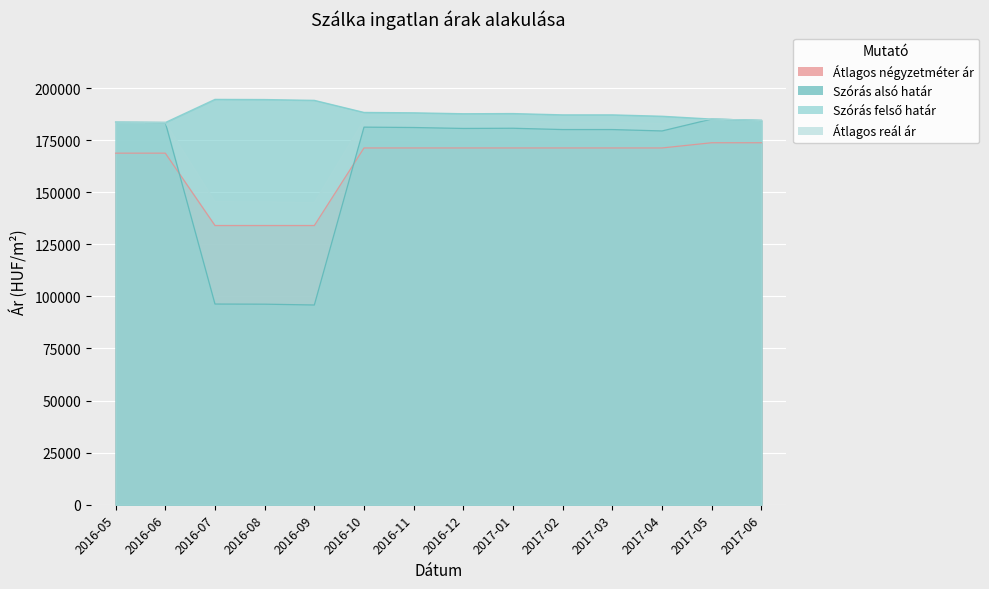

True or false: Átlagos négyzetméter ár and Átlagos reál ár intersect in this chart.

False